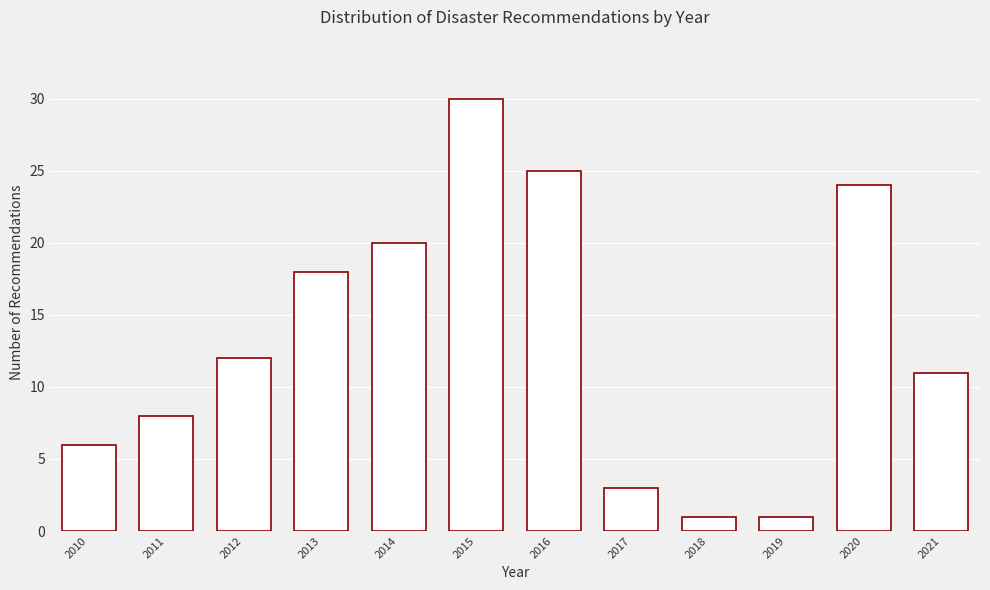

Reading left to right, extract all data points from this chart.

6	8	12	18	20	30	25	3	1	1	24	11